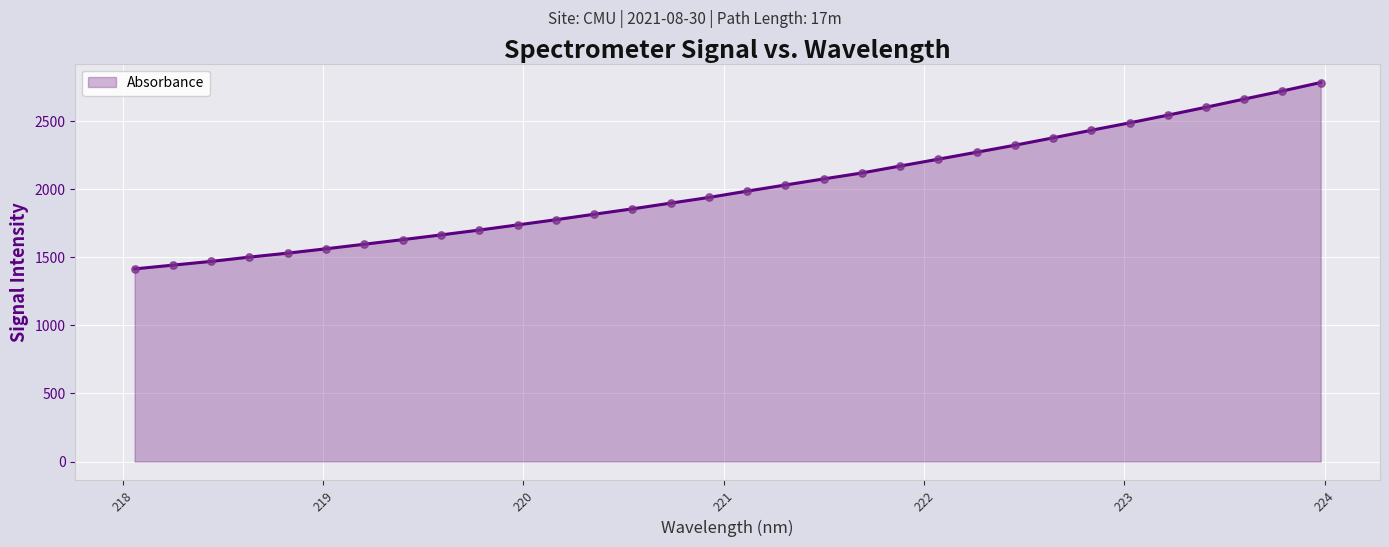

What is the maximum value shown in the chart?

2783.1